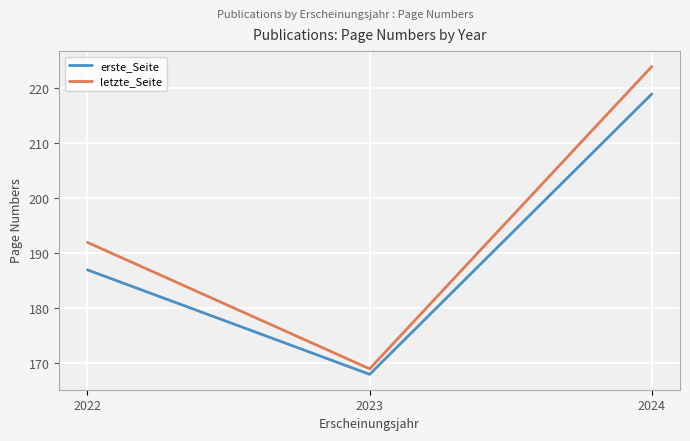

How many lines are shown in the chart?

2